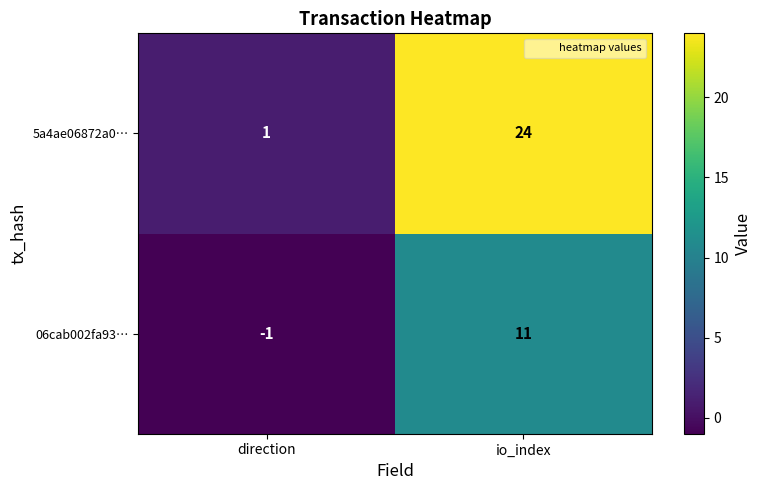

How many values in 06cab002fa93… are above zero?

1